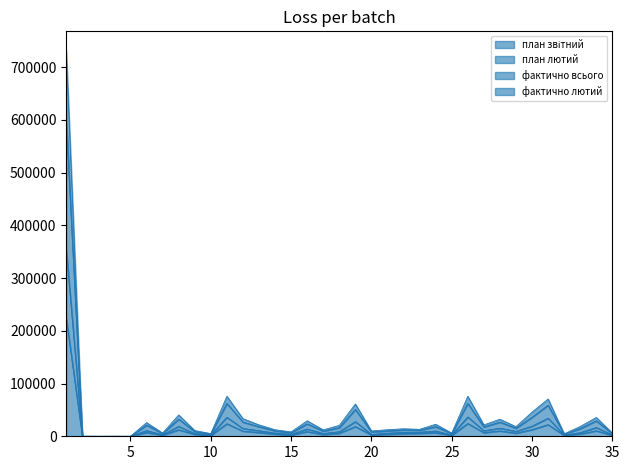

What is the total value across all series at 28?

84924.9